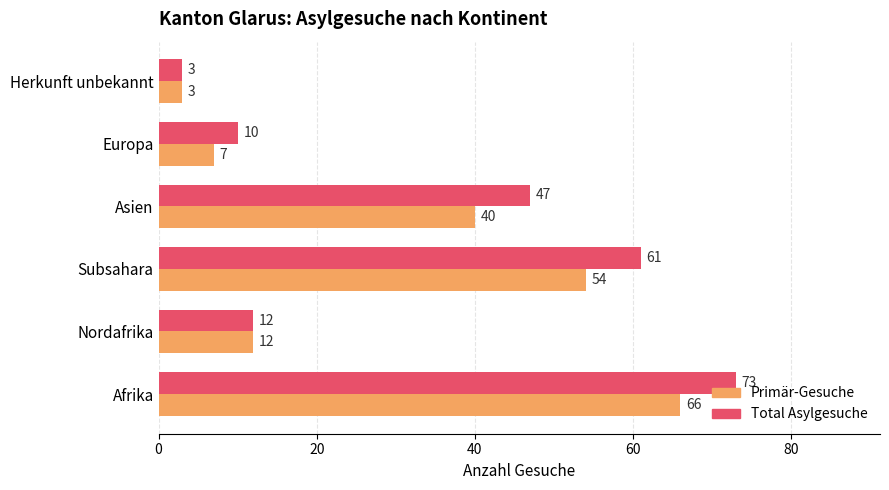

What is the difference between the second highest and minimum values in the Primär-Gesuche series?

51